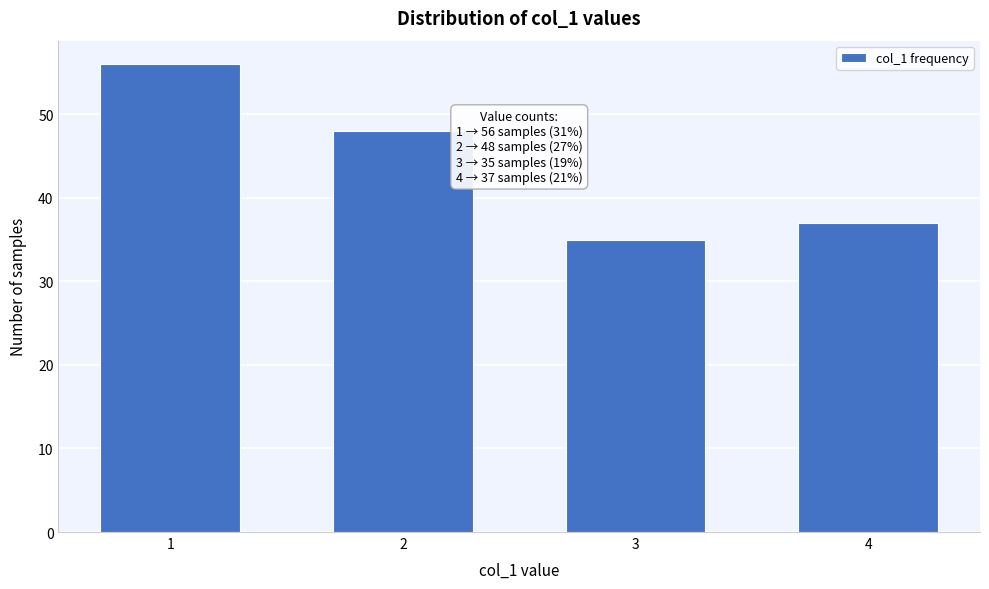

Reading right to left, extract all data points from this chart.

37	35	48	56